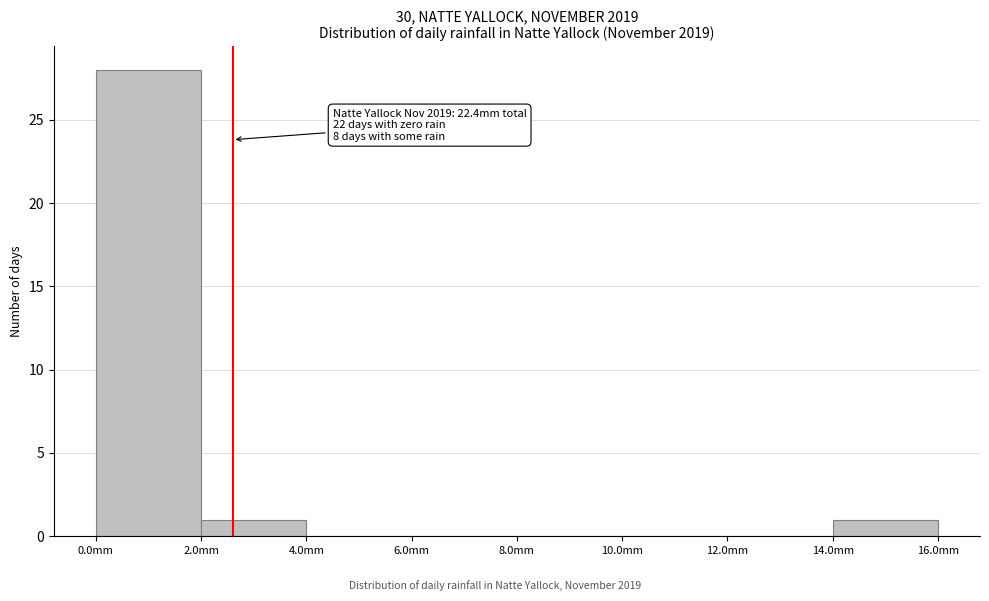

Which range on the x-axis has the tallest bar?

0 to 2